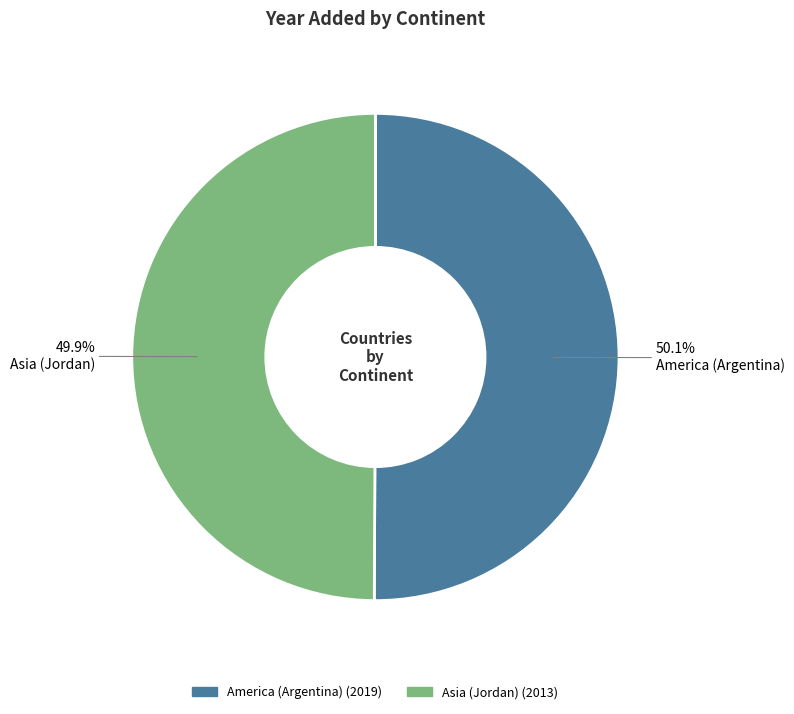

True or false: America (Argentina) accounts for 38% of the total.

False